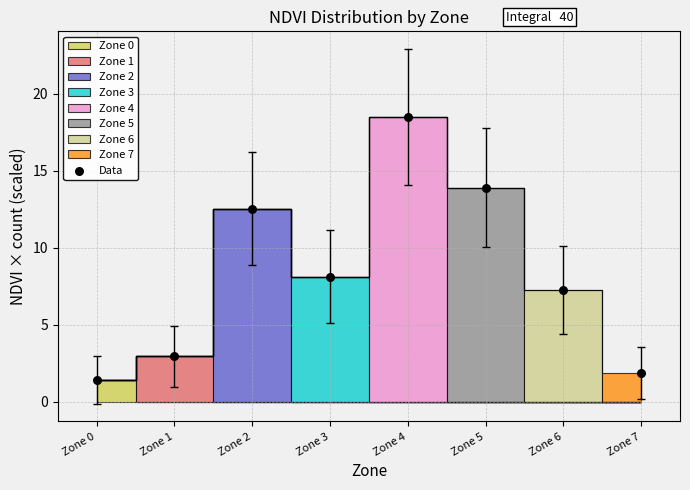

What is the range of Y values (max minus min)?

17.1